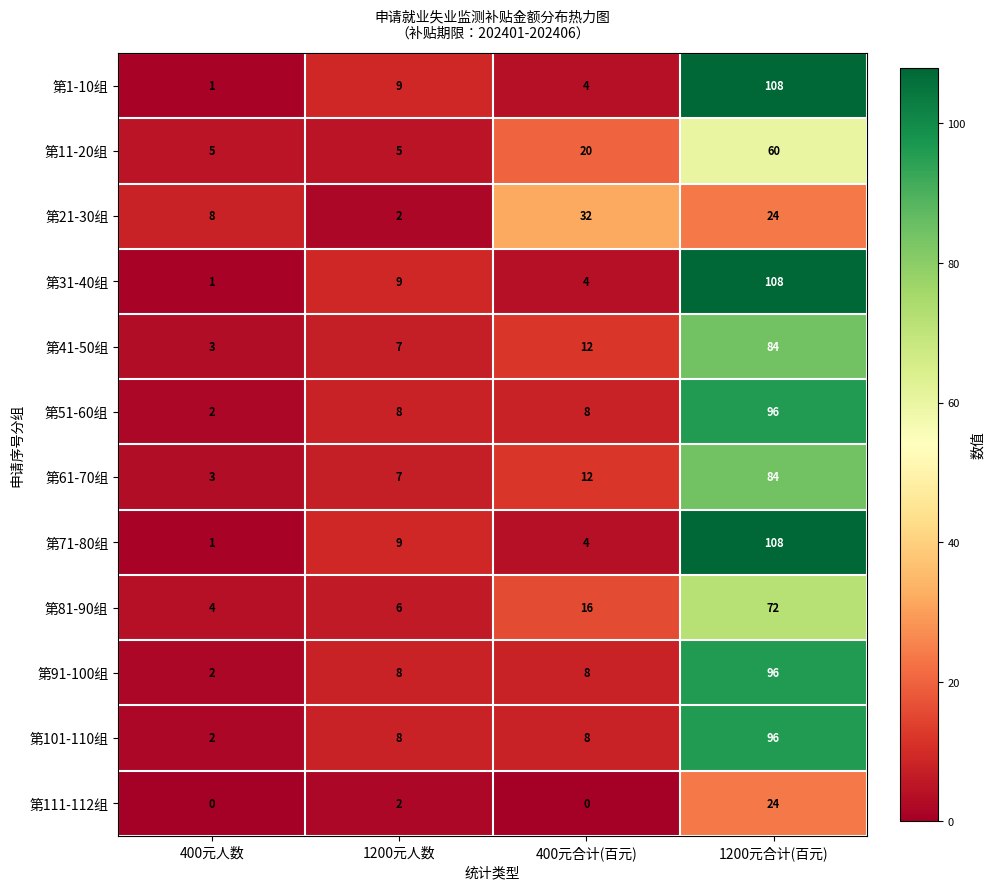

How many data points does each series have?

4